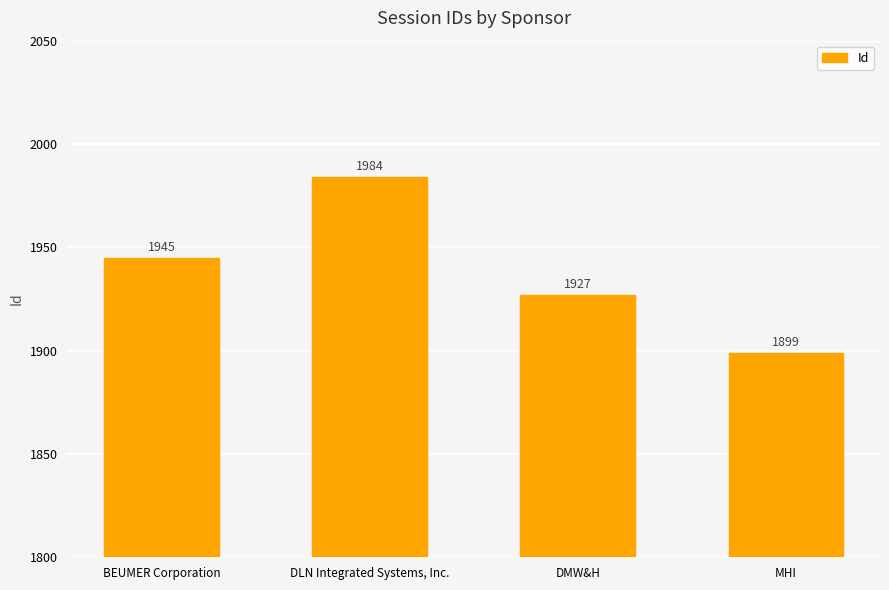

Between DMW&H and MHI, which is larger?

DMW&H